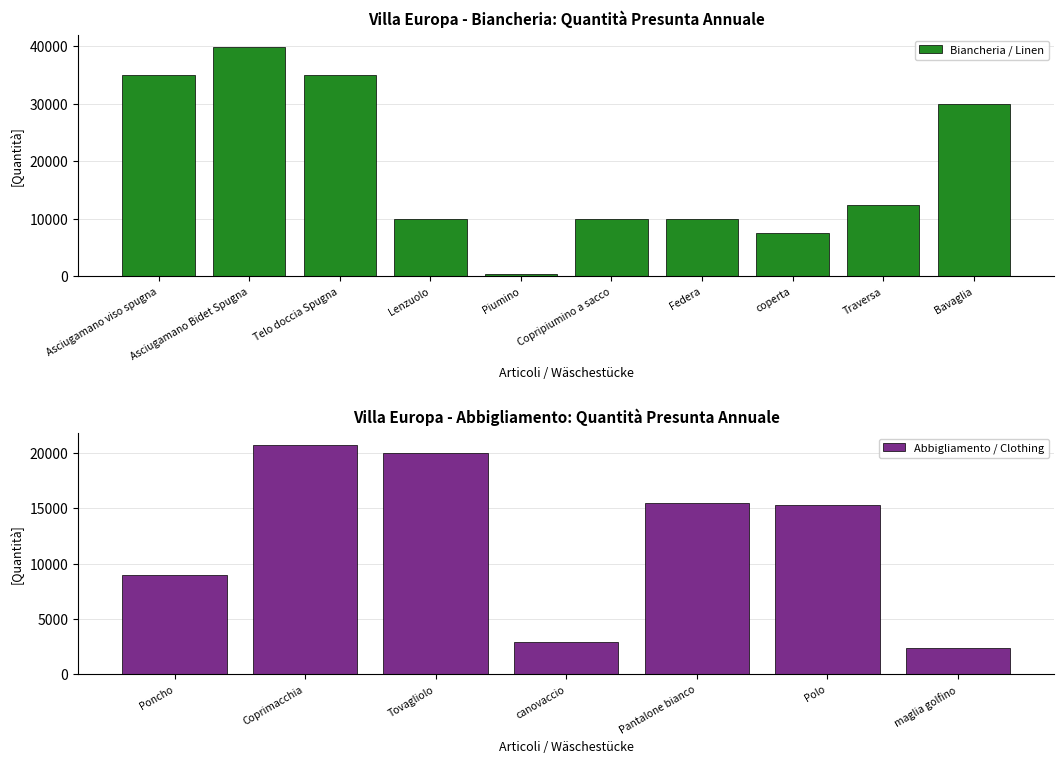

Where is the data nearest to the value 20160?

Tovagliolo